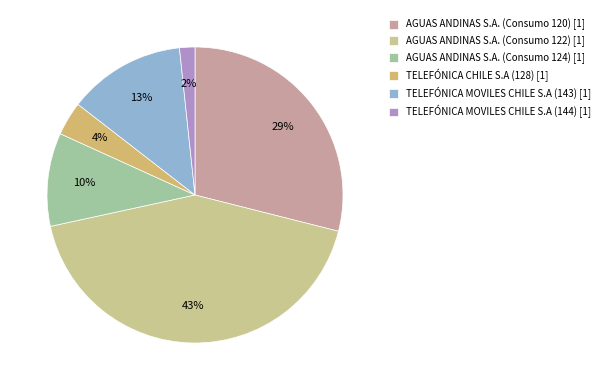

Which category has the biggest portion of the pie?

AGUAS ANDINAS S.A. (Consumo 122) [1]